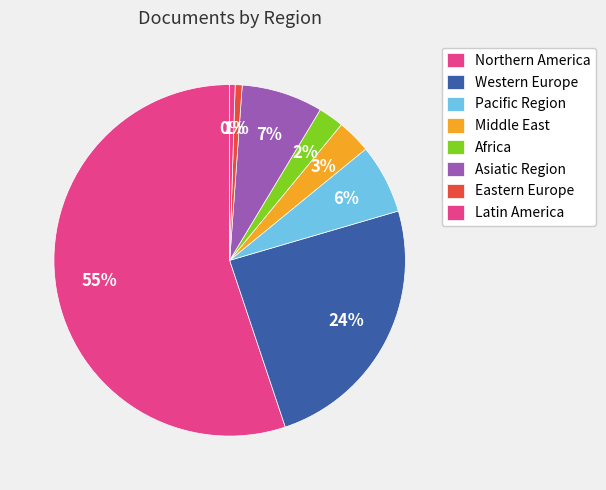

Which category has the smallest portion of the pie?

Eastern Europe